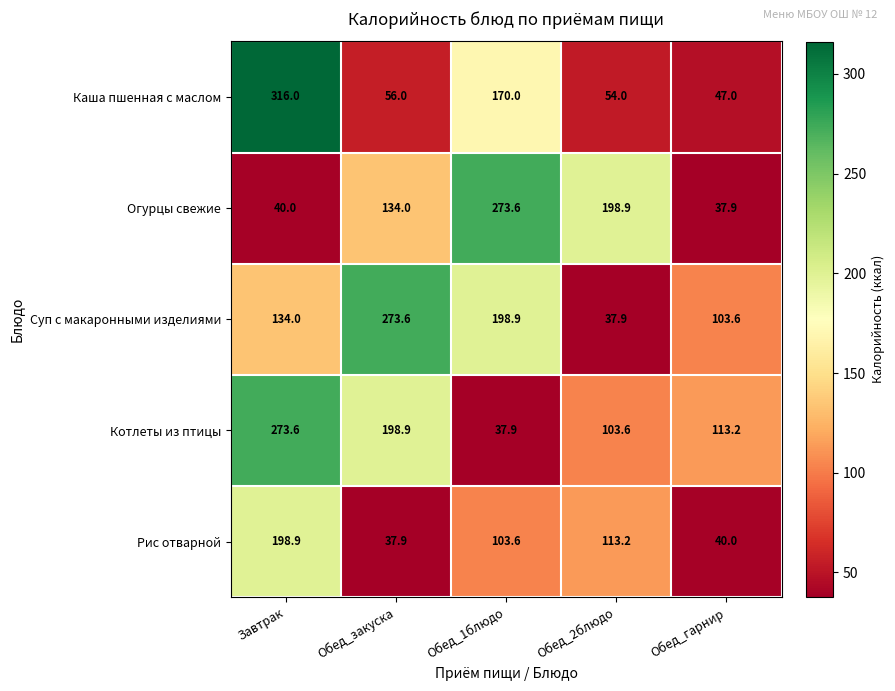

At which category is the sum across all series the highest?

Завтрак